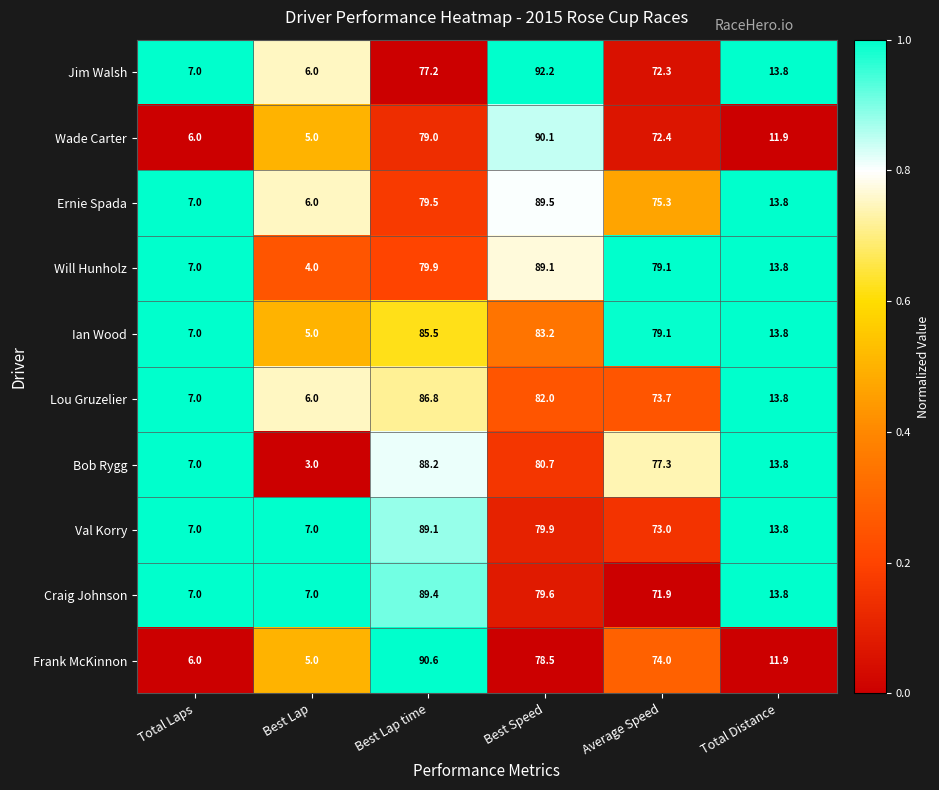

How many categories are shown in the chart?

6